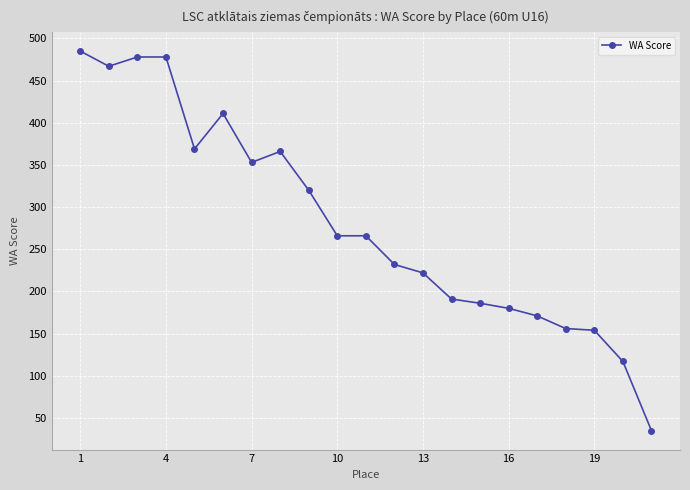

What is the smallest value displayed?

35